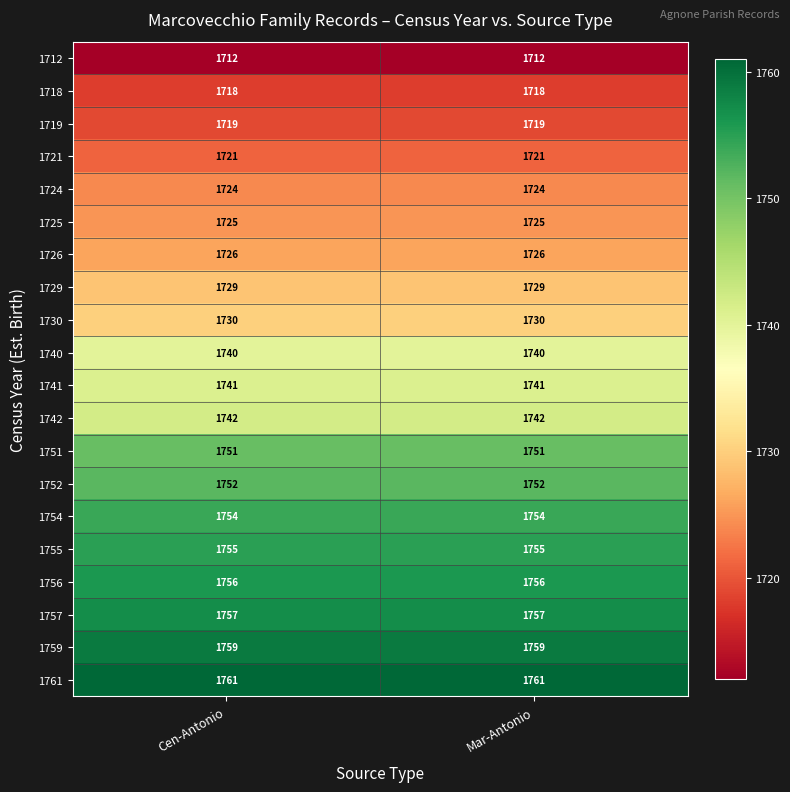

What is the sum of the 1742 values at Cen-Antonio and Mar-Antonio?

3484